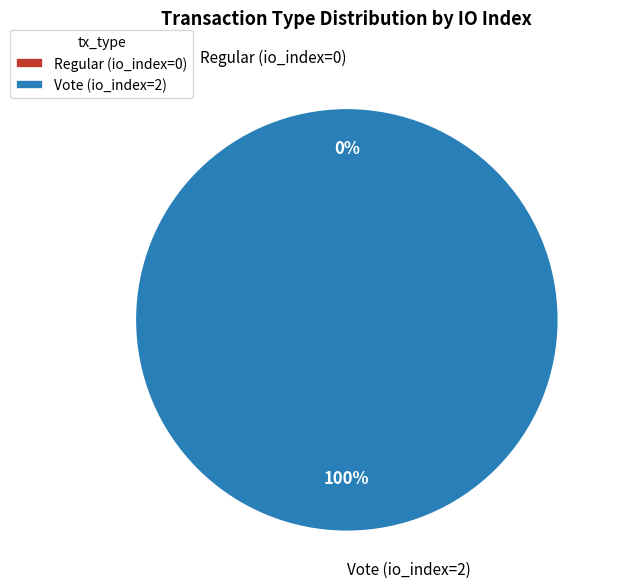

Which slice is the smallest?

Regular (io_index=0)